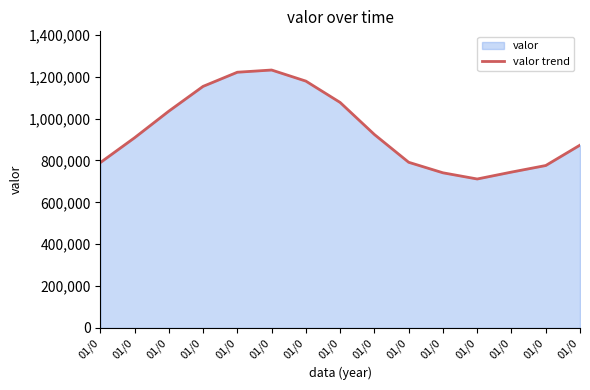

Where does the data first go above 908439?

01/0